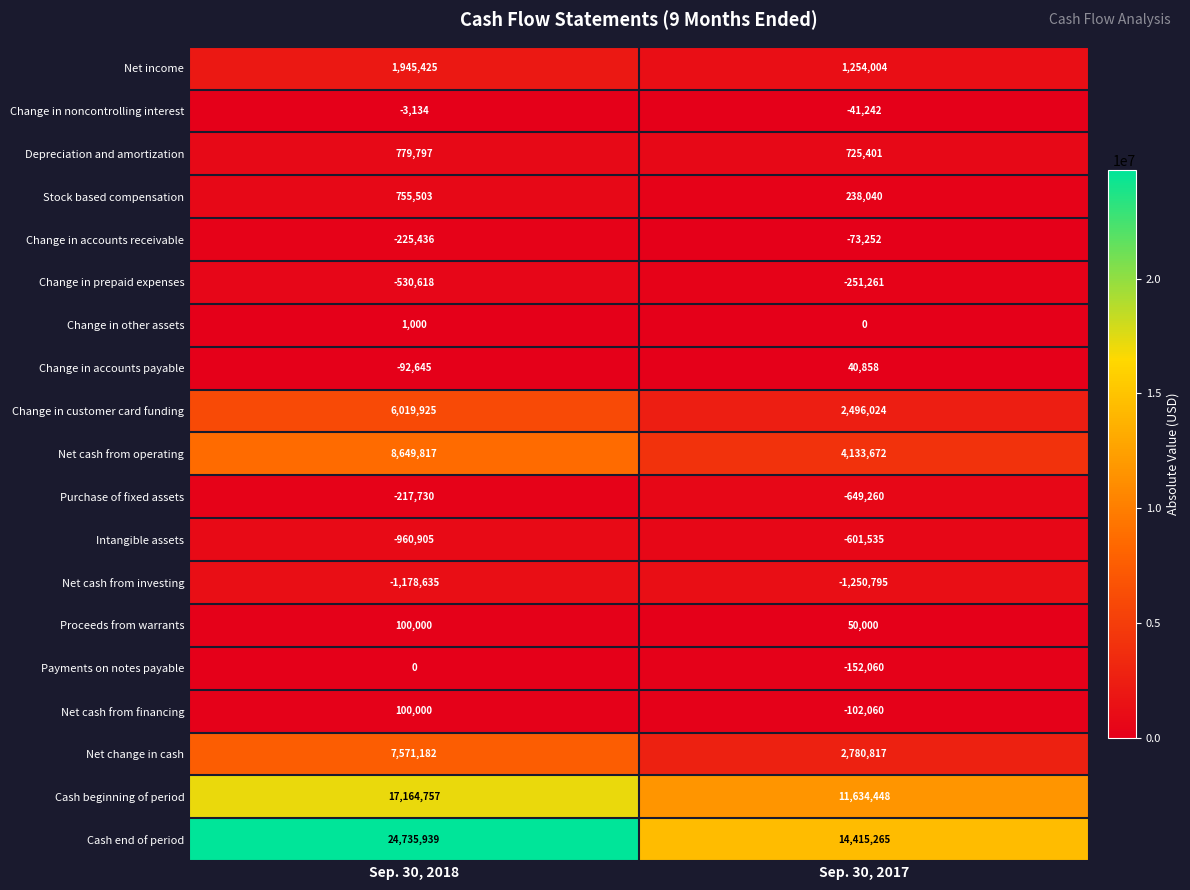

Rank the series at Sep. 30, 2017 from lowest to highest value.

Net cash from investing, Purchase of fixed assets, Intangible assets, Change in prepaid expenses, Payments on notes payable, Net cash from financing, Change in accounts receivable, Change in noncontrolling interest, Change in other assets, Change in accounts payable, Proceeds from warrants, Stock based compensation, Depreciation and amortization, Net income, Change in customer card funding, Net change in cash, Net cash from operating, Cash beginning of period, Cash end of period